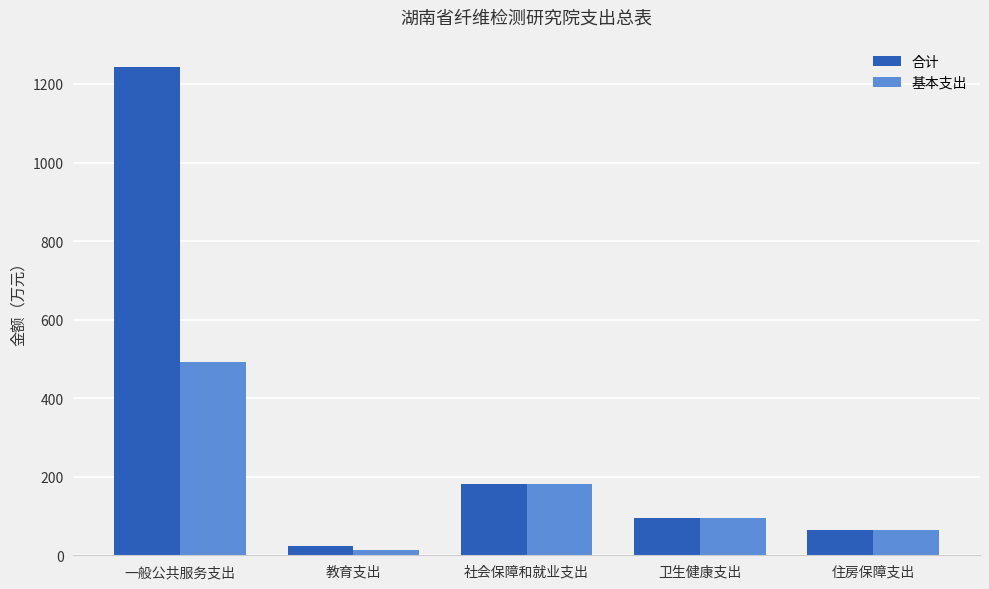

How many values in the 合计 series are below 96?

2